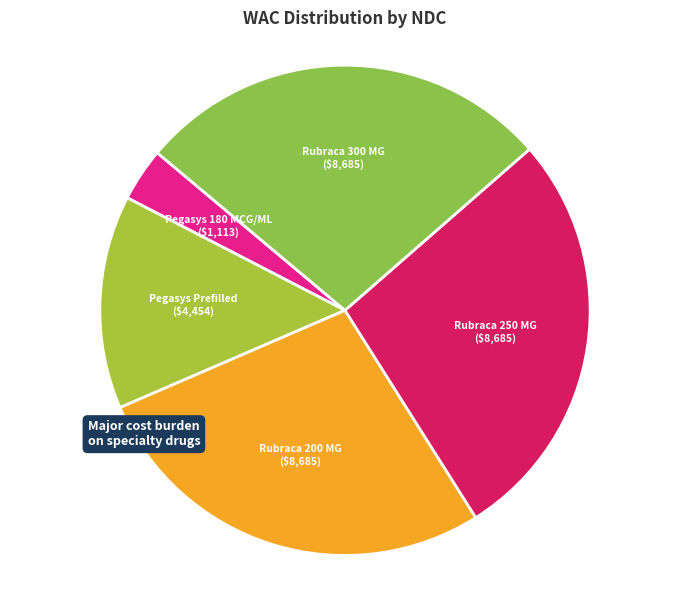

How many slices are in this pie chart?

5